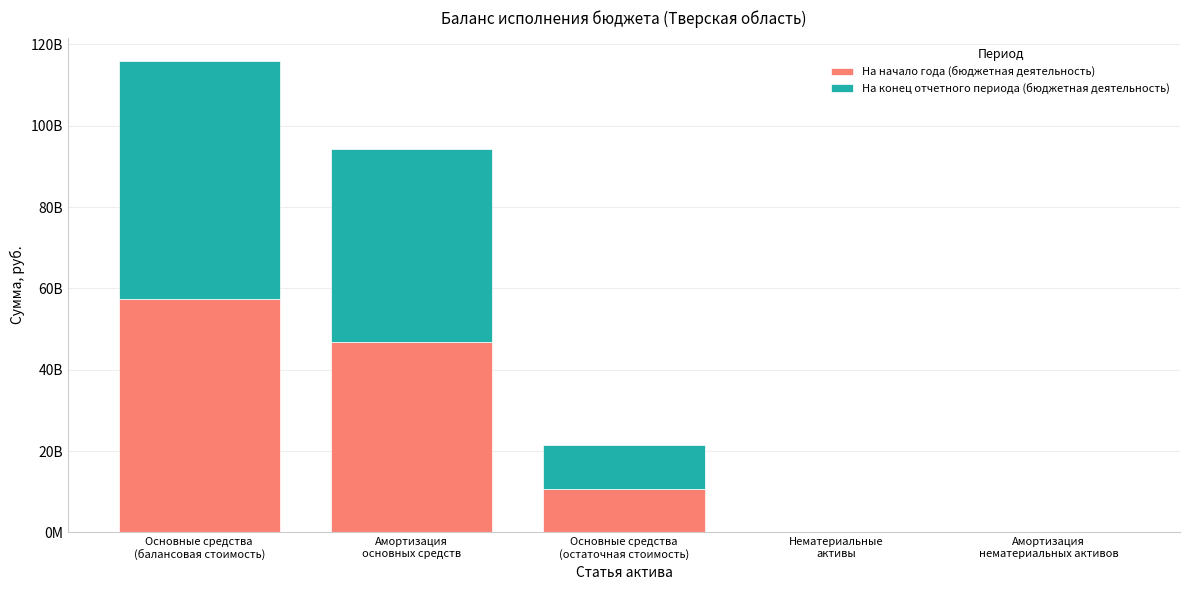

What are all the series names shown in the legend?

На начало года (бюджетная деятельность), На конец отчетного периода (бюджетная деятельность)